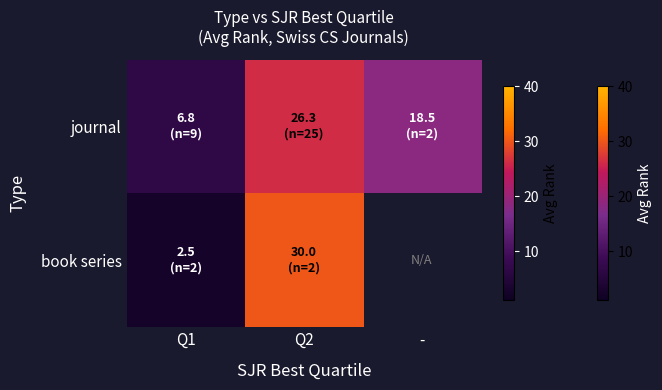

What is the difference between the highest and lowest values at Q2?

3.7